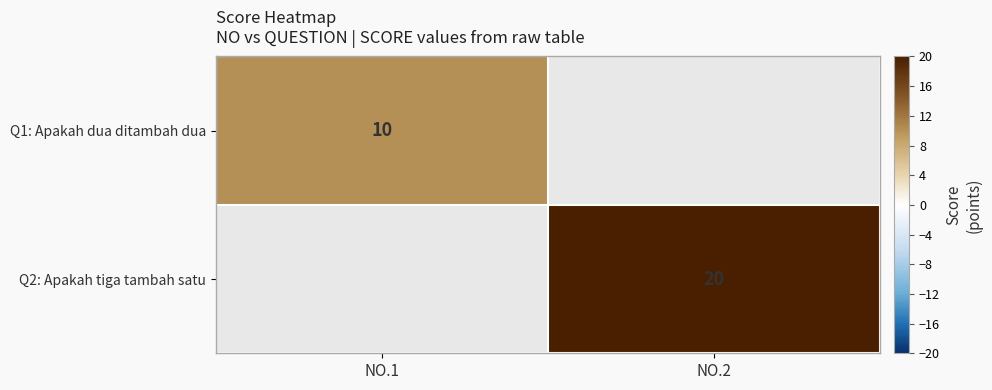

How many categories are shown in the chart?

2